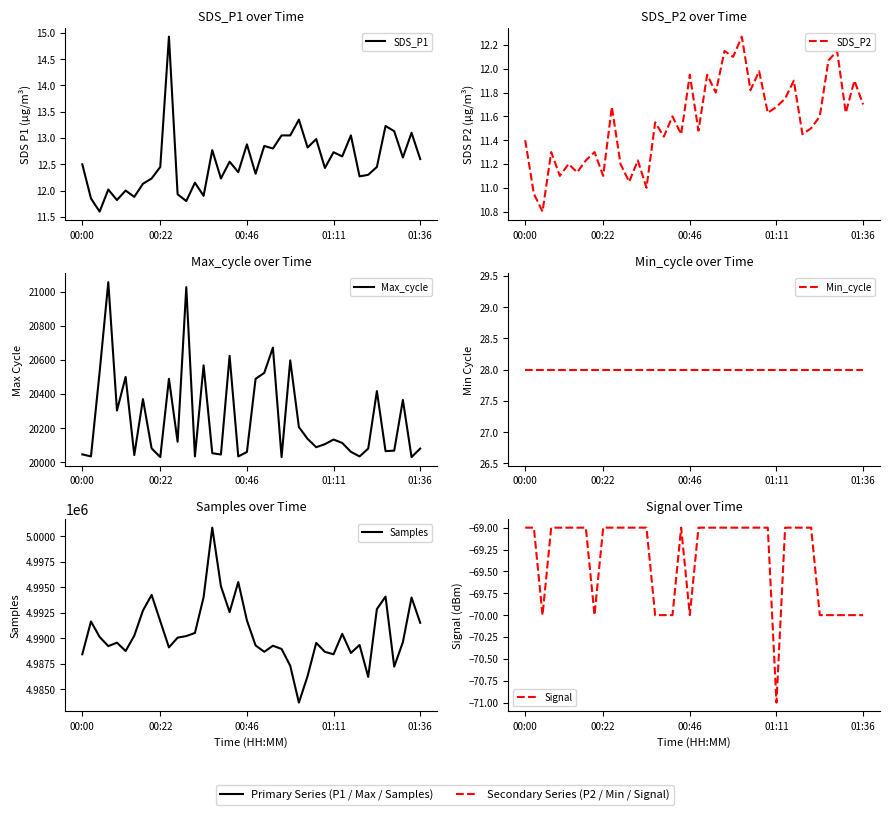

What is the approximate value of Max_cycle at 15?

20053.0